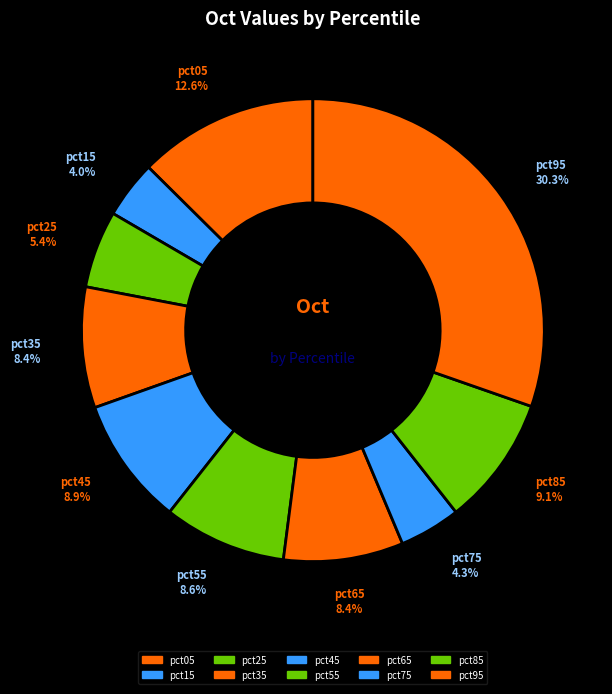

The pct75 slice represents 18% of the pie. True or false?

False